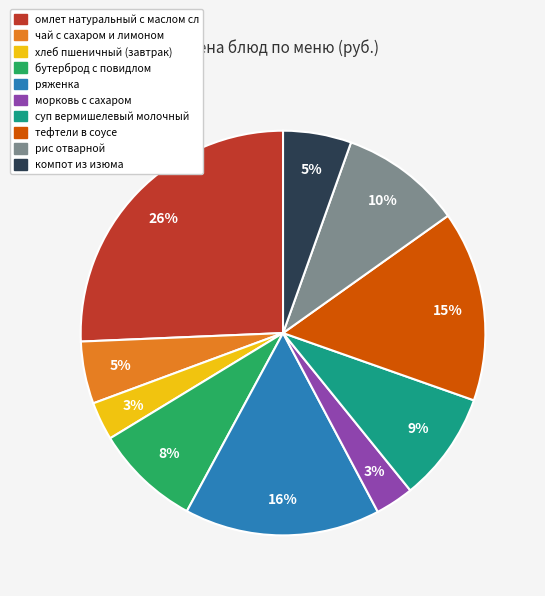

To the nearest percent, what is the combined percentage of морковь с сахаром and чай с сахаром и лимоном?

8%